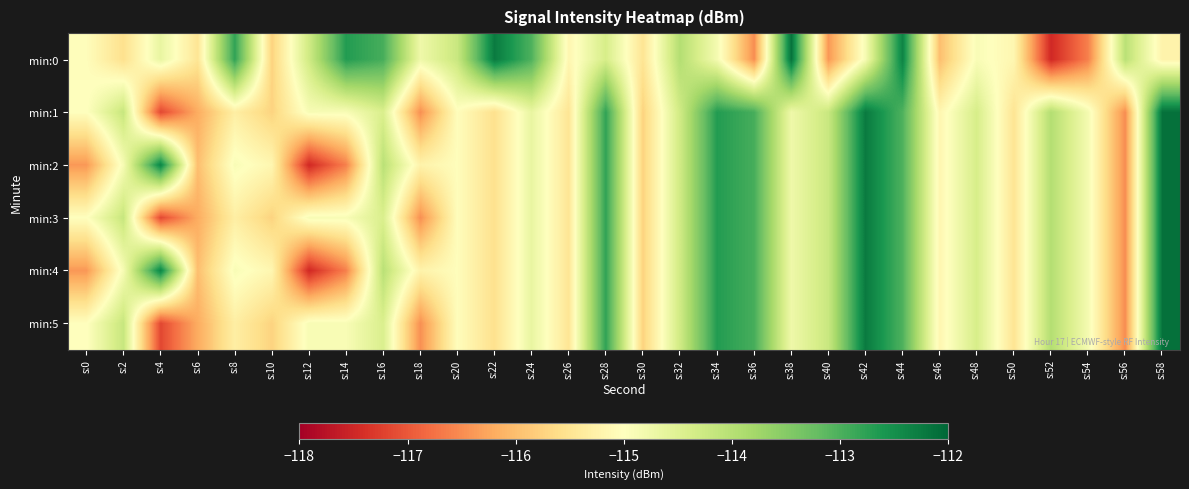

What is the total value across all series at s:0?

-692.9